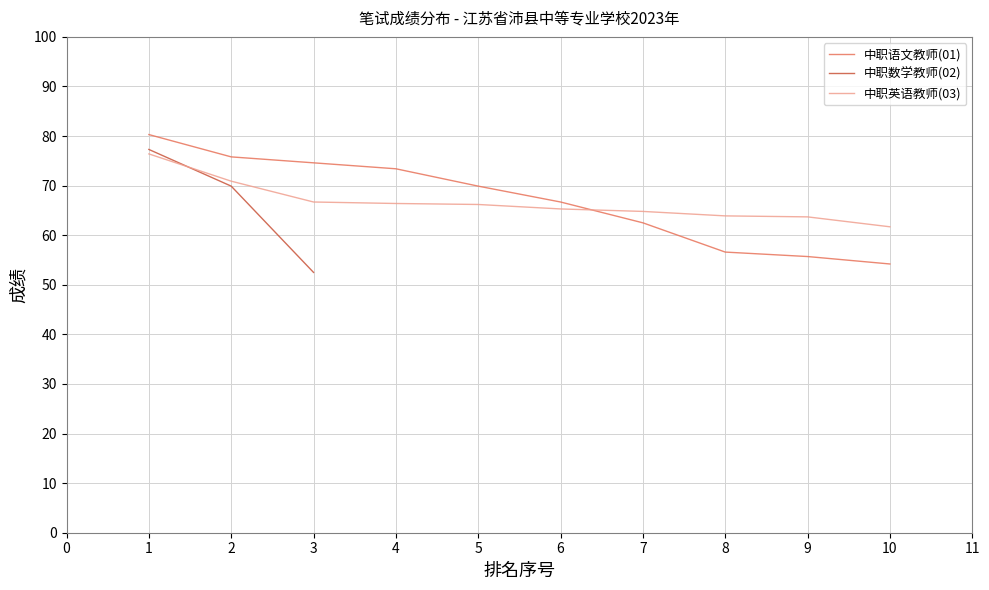

Where do 中职英语教师(03) and 中职语文教师(01) first cross each other?

6 and 7